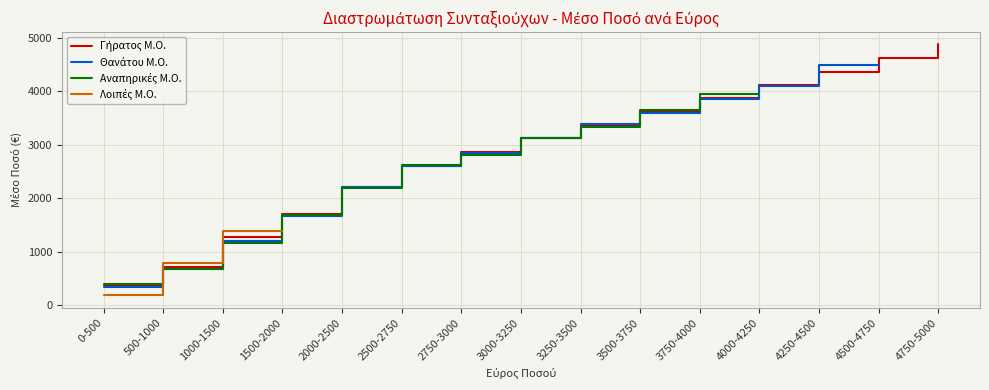

After their last crossing, which series has the higher values: Θανάτου Μ.Ο. or Αναπηρικές Μ.Ο.?

Αναπηρικές Μ.Ο.